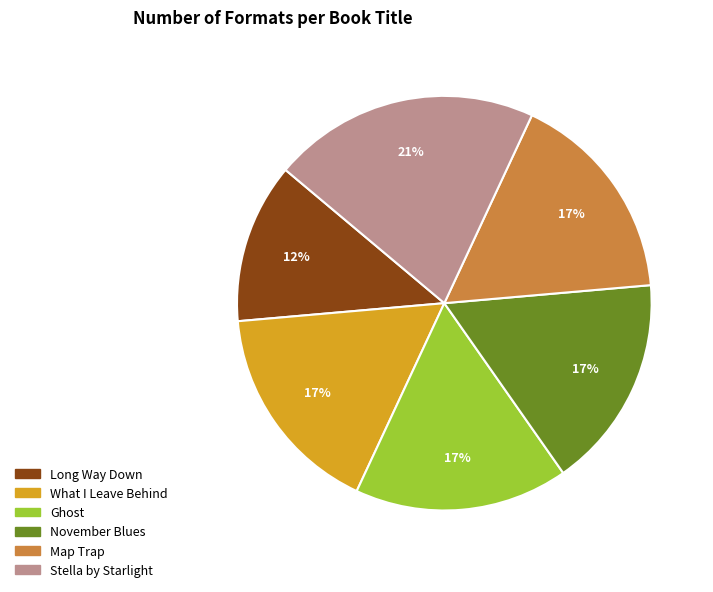

To the nearest percent, what percentage of the pie is Stella by Starlight?

21%